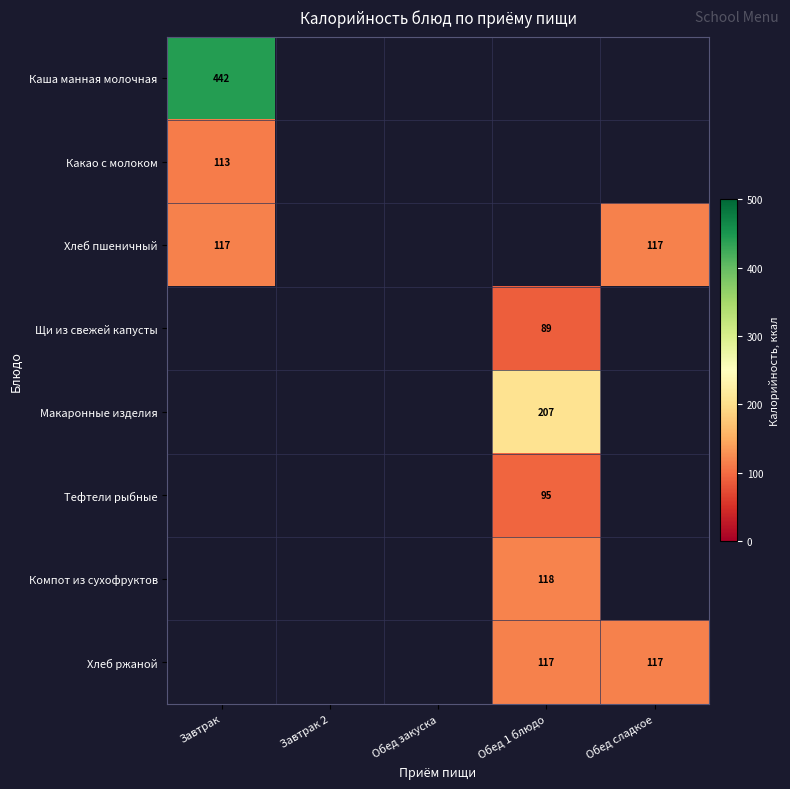

What is the spread (max minus min) of values at Завтрак?

329.0